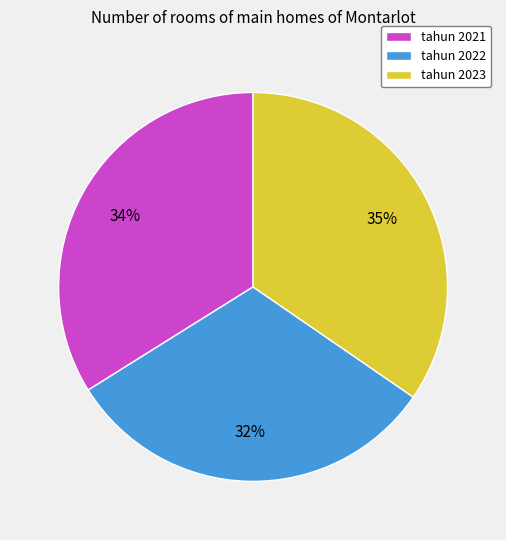

Does any single category account for the majority?

No